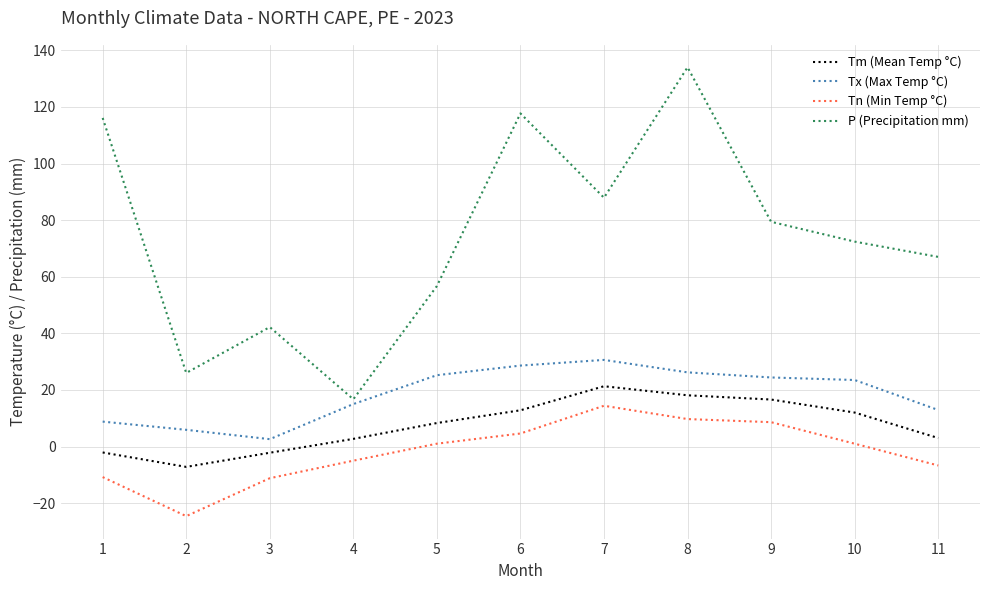

The Tn (Min Temp °C) series shows 3.1 at 8. True or false?

False